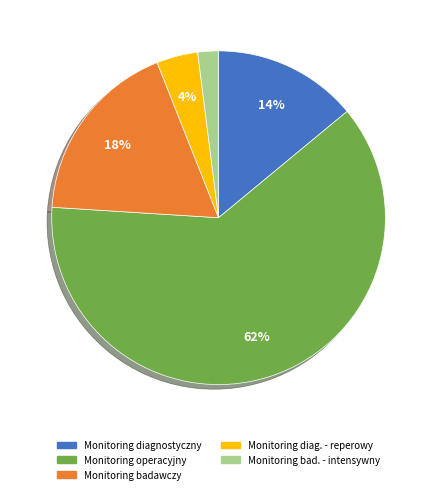

What is the smallest slice in the pie chart?

Monitoring bad. - intensywny